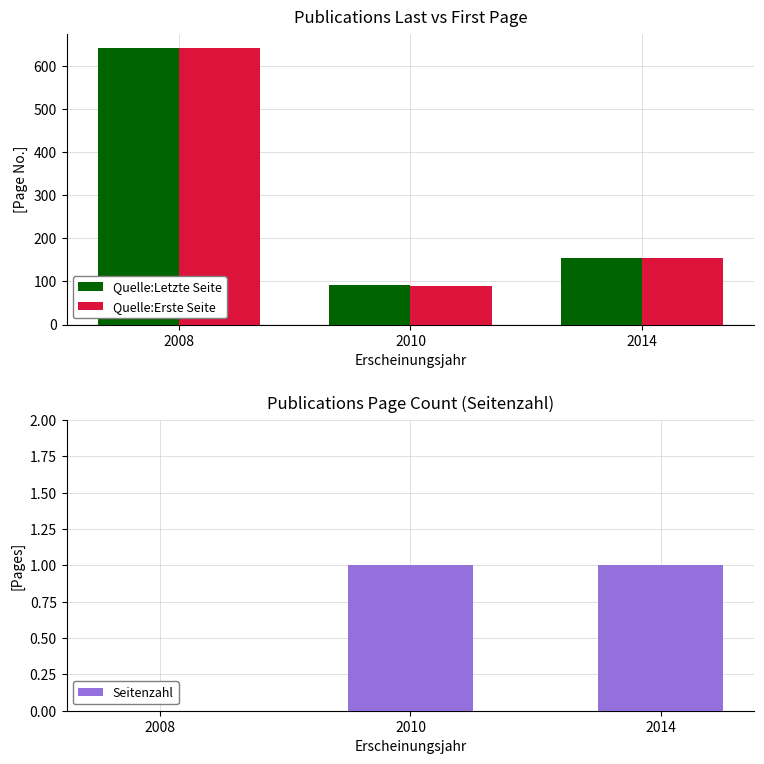

Are the bars horizontal?

No